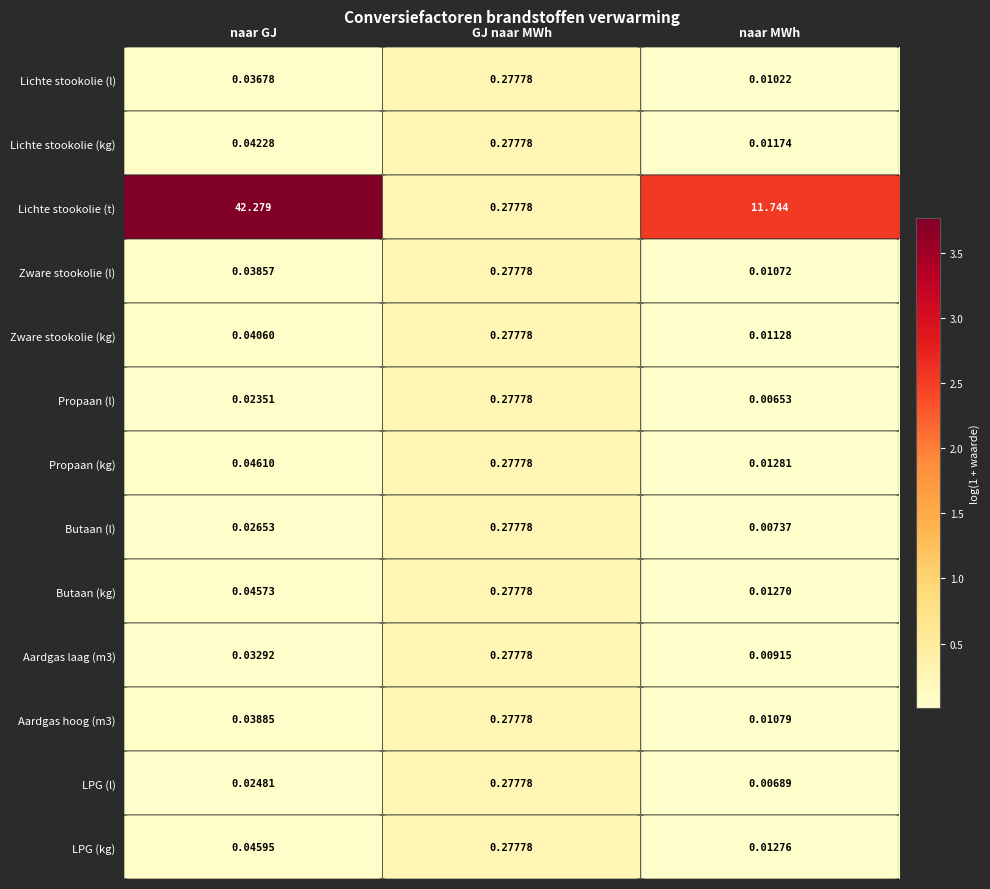

Where is Zware stookolie (kg) nearest to the value 0?

naar MWh